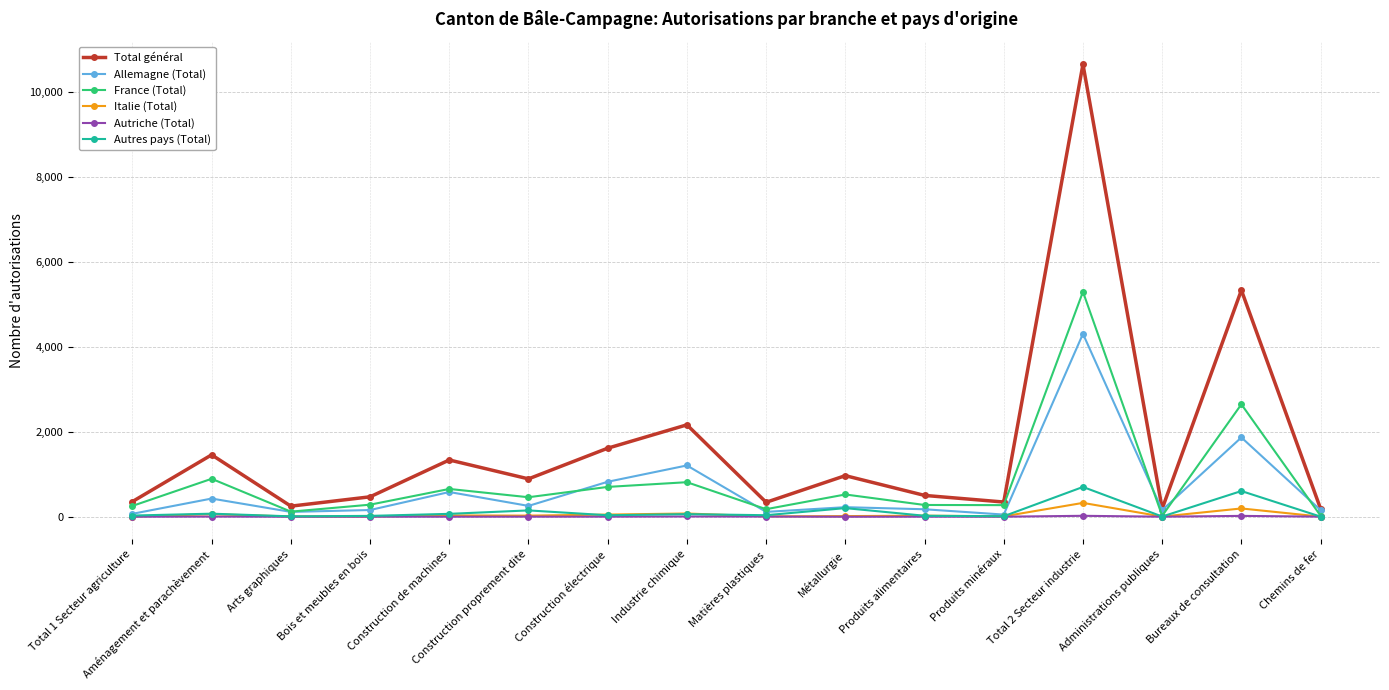

Is this an area chart (filled region under the line)?

No